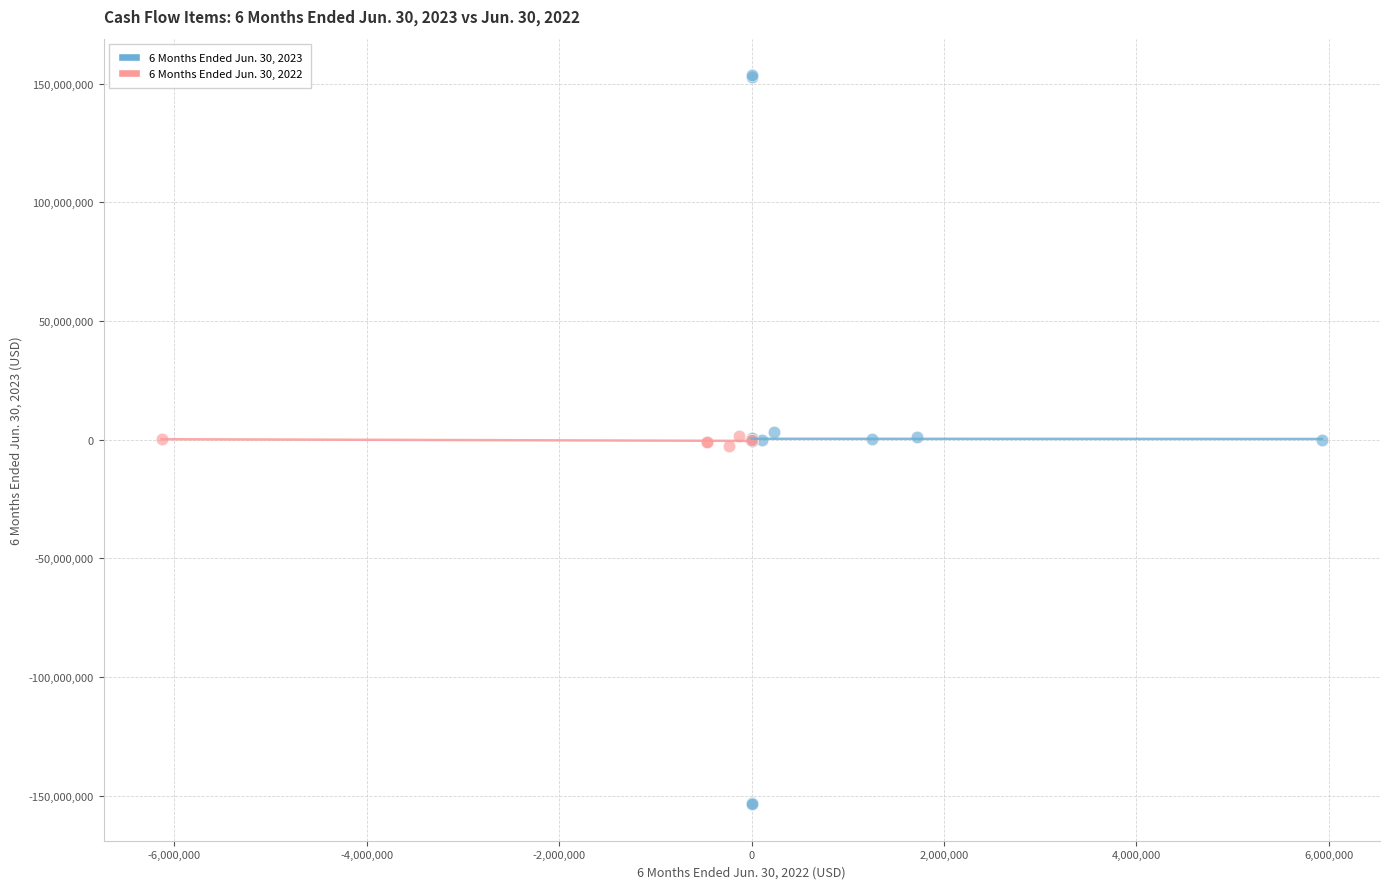

Which series reaches the minimum Y coordinate?

6 Months Ended Jun. 30, 2023